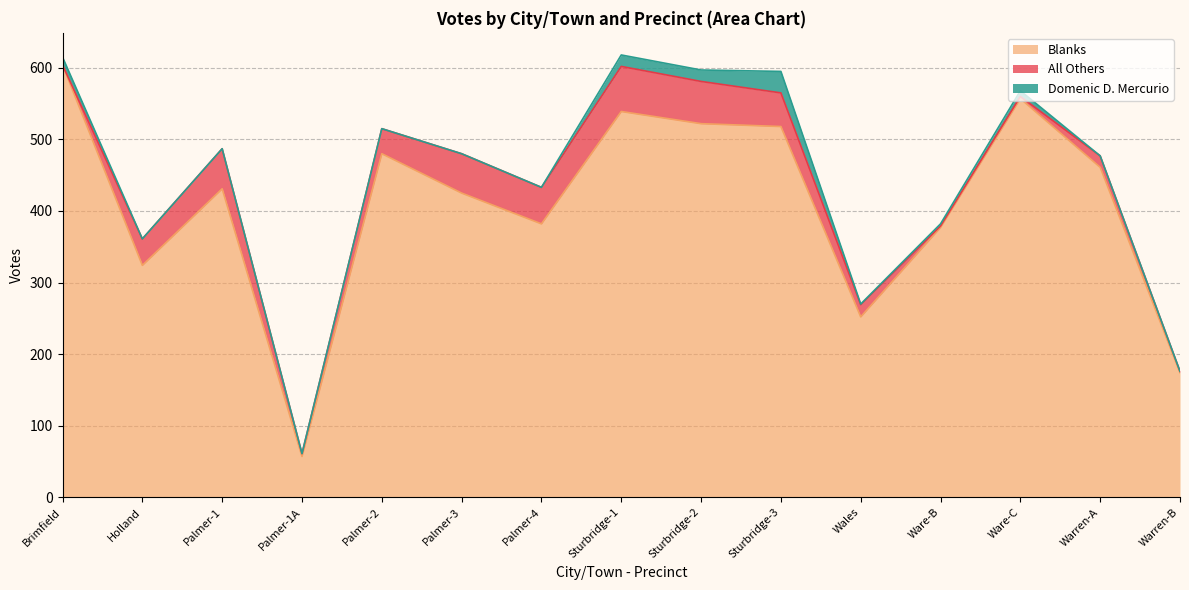

At which label does Blanks reach its minimum?

Palmer-1A